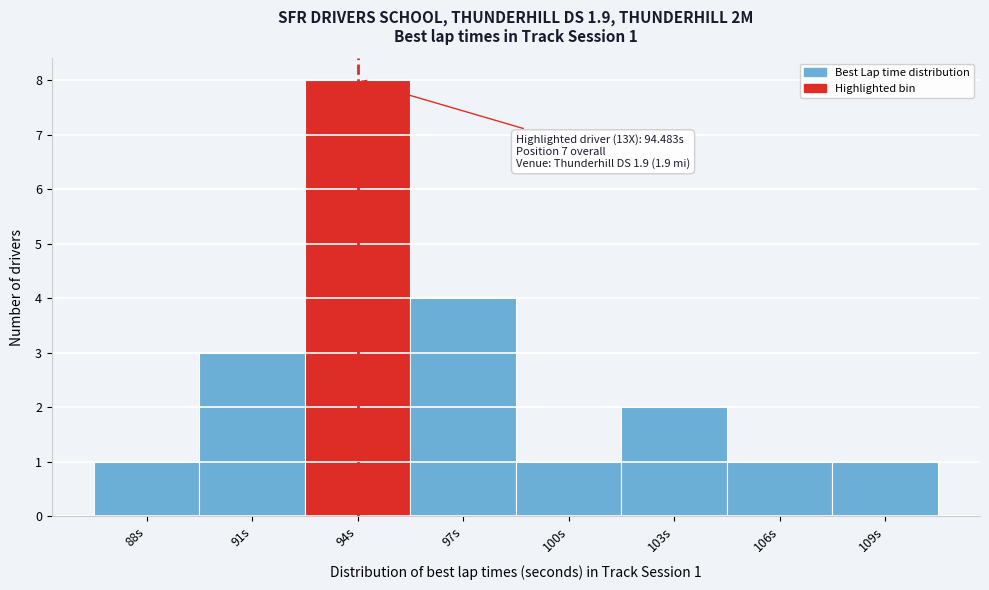

Reading left to right, extract all data points from this chart.

88s=1	91s=3	94s=8	97s=4	100s=1	103s=2	106s=1	109s=1